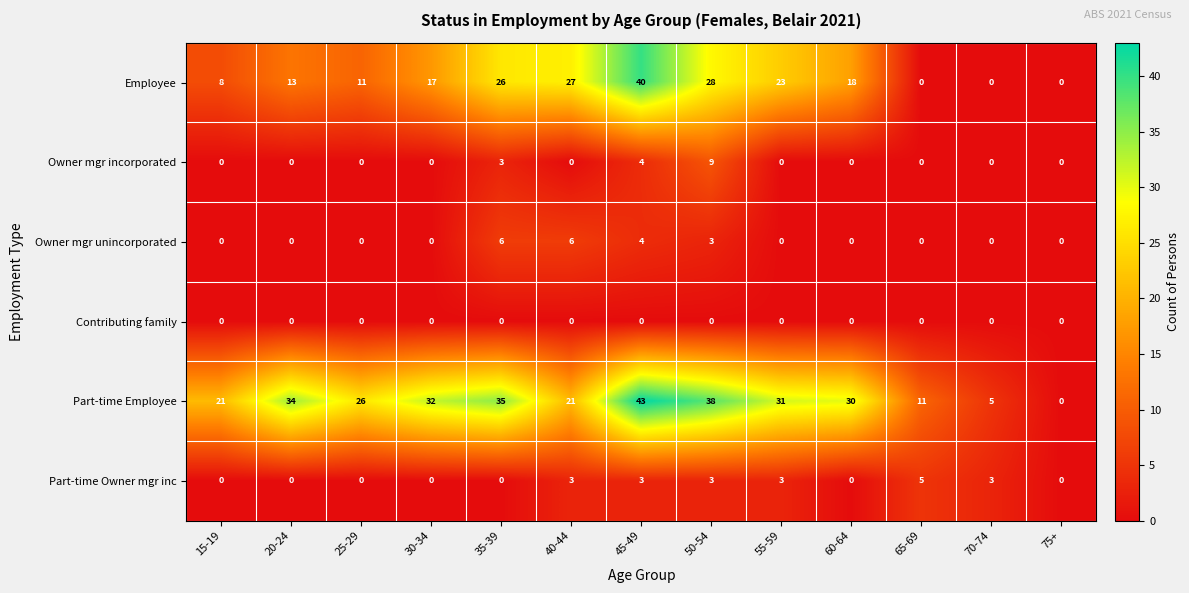

True or false: Part-time Employee has a value of 30 at 60-64.

True